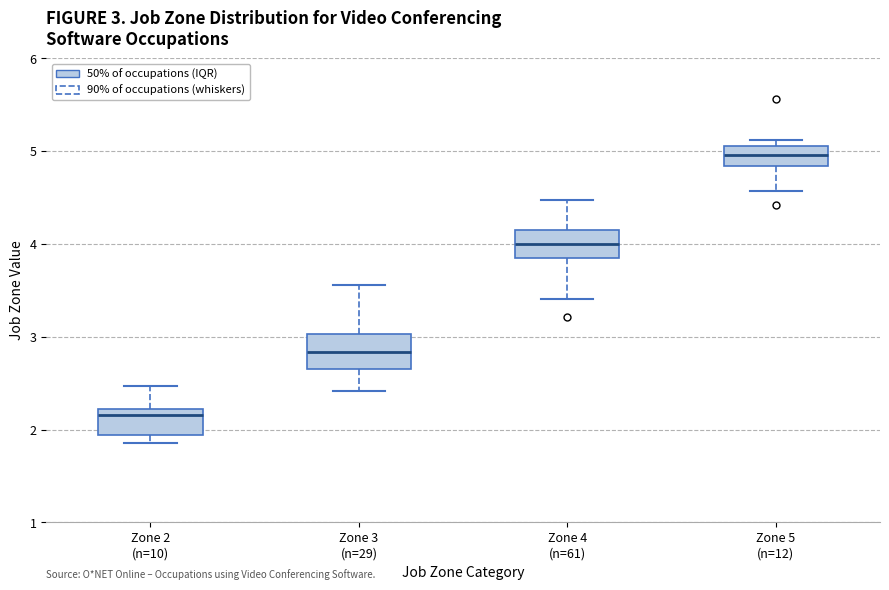

Which box has the highest median line?

Zone 5 (n=12)